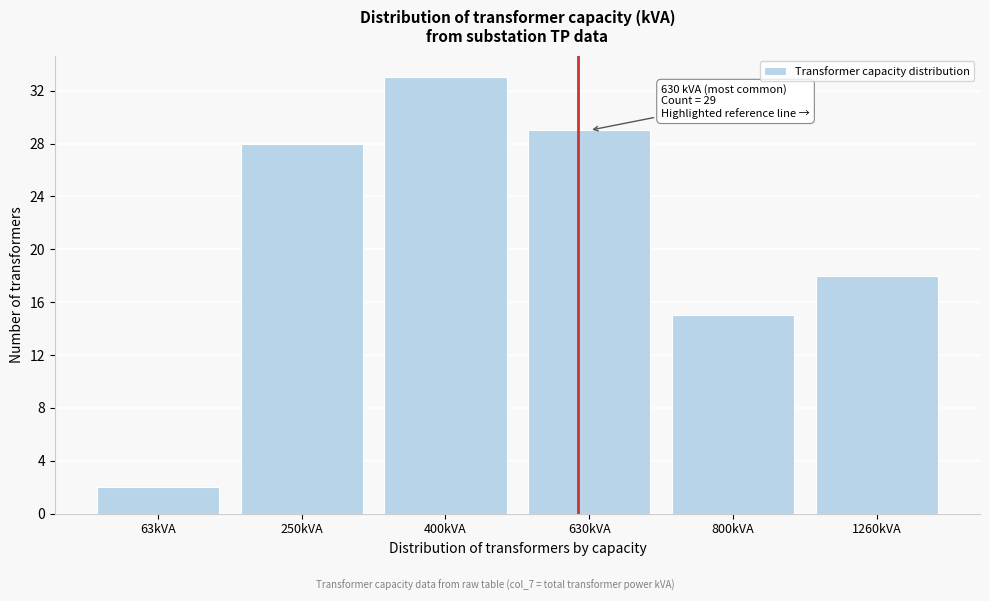

Reading left to right, what are all the values shown in this chart?

63kVA=2	250kVA=28	400kVA=33	630kVA=29	800kVA=15	1260kVA=18